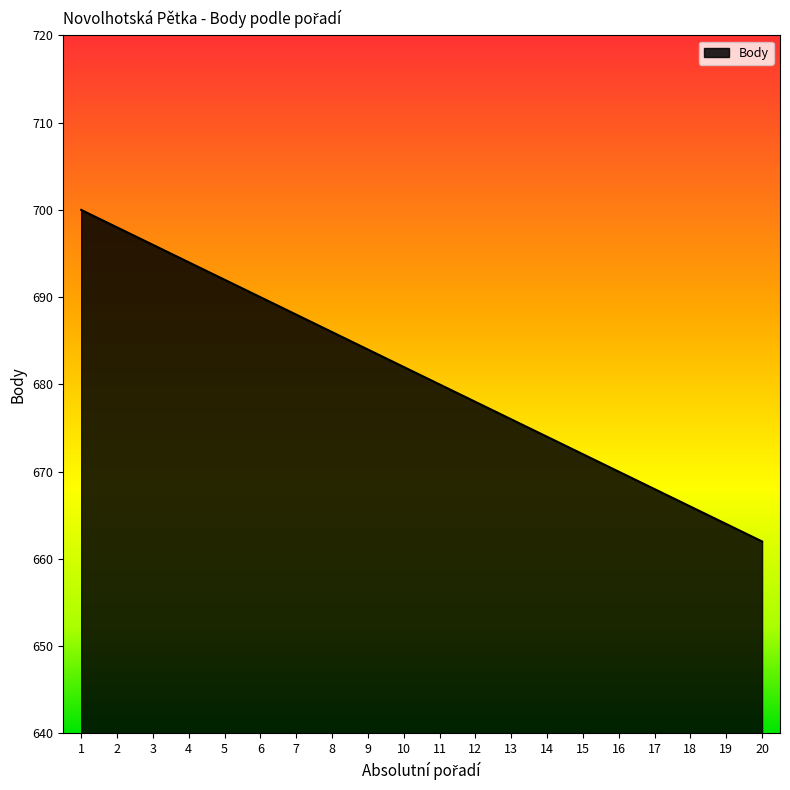

What value does the data have at 2, to the nearest 5?

700